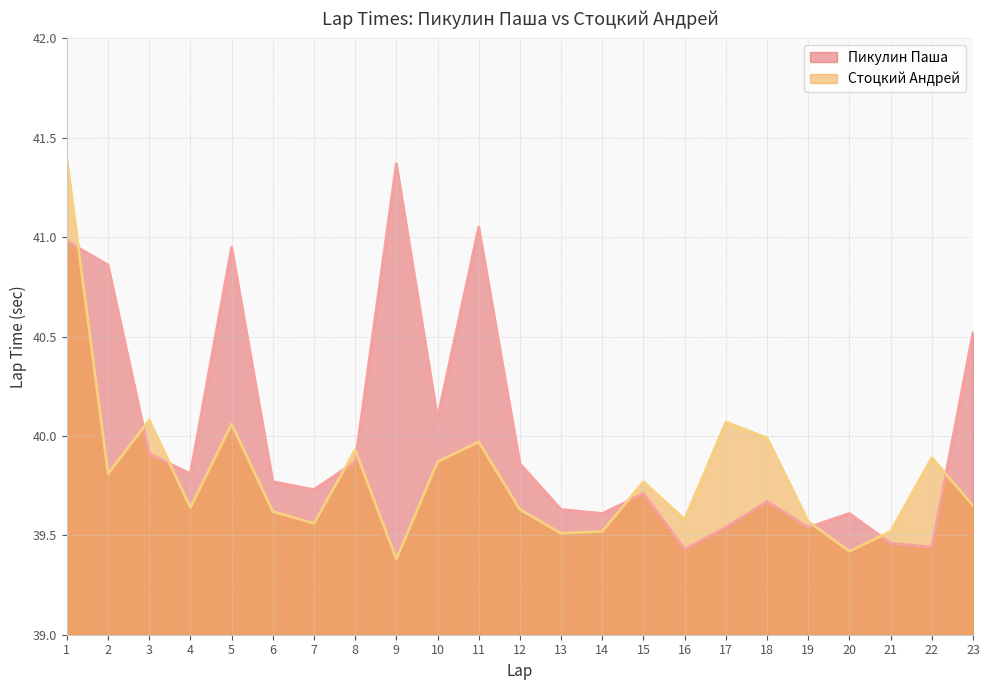

What is the difference between the Пикулин Паша values at 23 and 3?

0.6